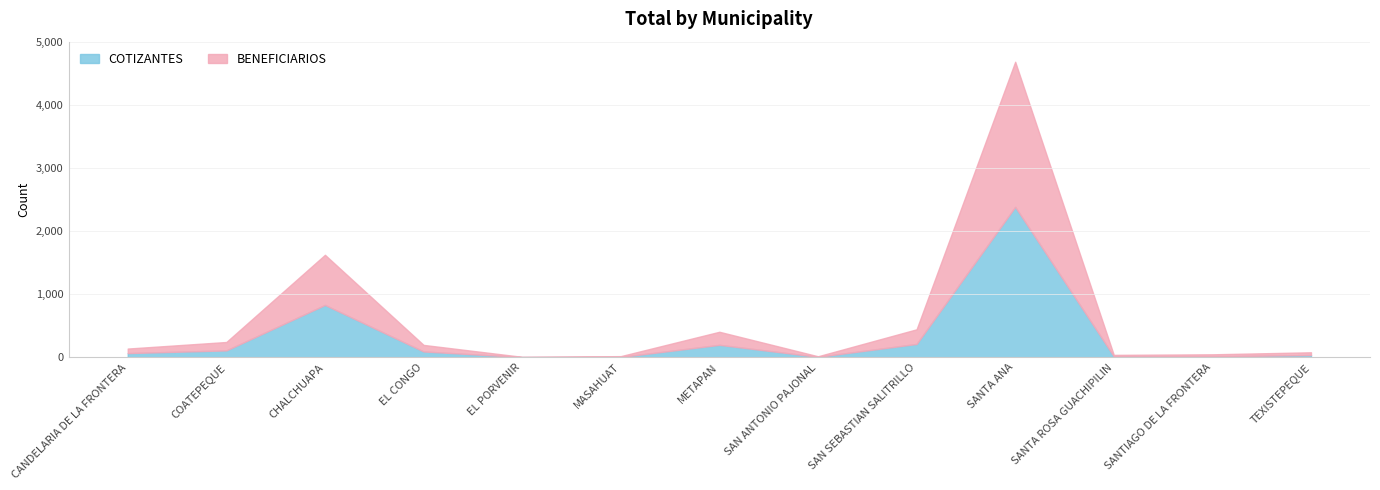

What is the highest value of the COTIZANTES series?

2384